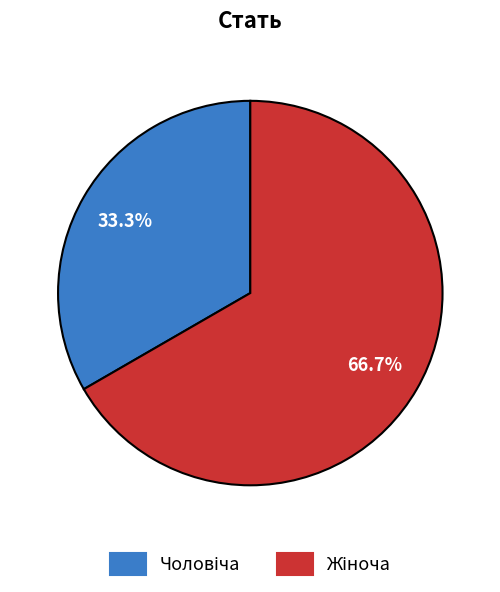

Is there a majority slice in this chart?

Yes